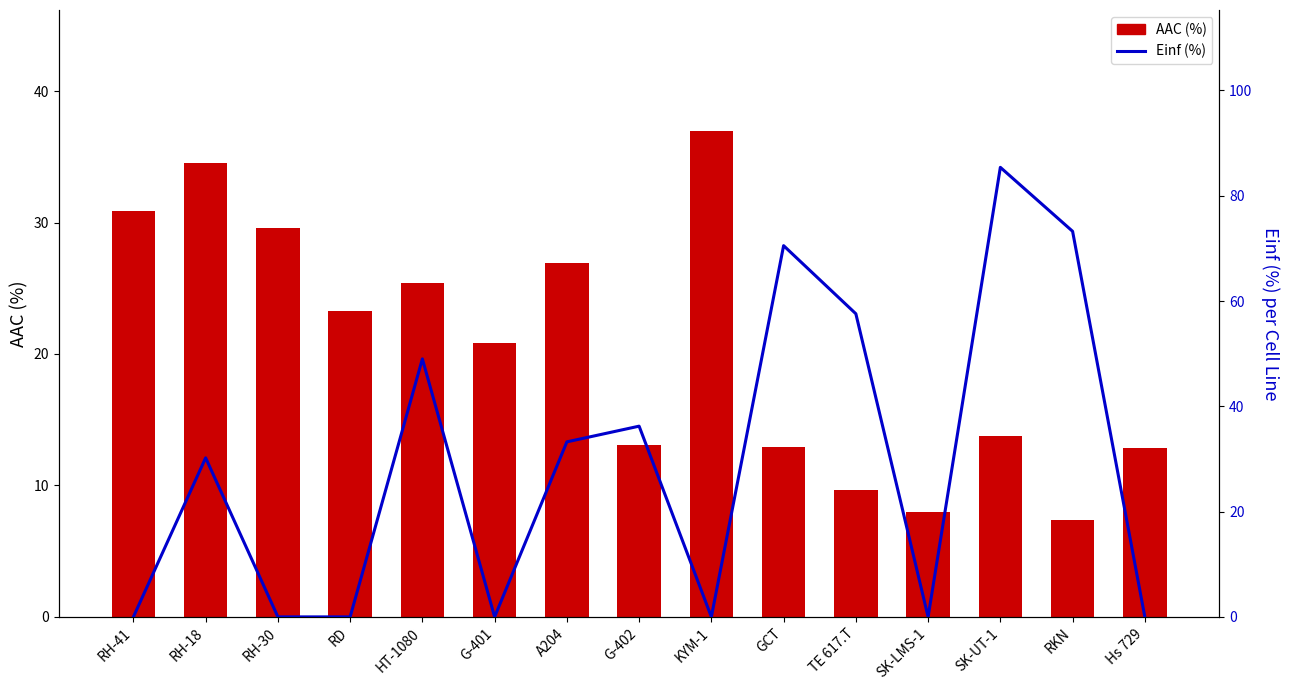

Reading right to left, list all the values displayed in this chart.

AAC (%): 12.9	7.4	13.8	8.0	9.7	12.9	36.9	13.1	26.9	20.8	25.4	23.3	29.6	34.6	30.9
Einf (%): 0.0	73.2	85.4	0.0	57.6	70.5	0.0	36.2	33.2	0.0	49.0	0.0	0.0	30.2	0.0